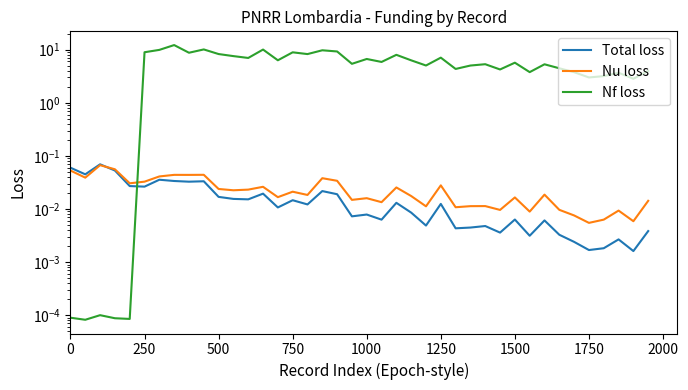

What are all the series names shown in the legend?

Total loss, Nu loss, Nf loss